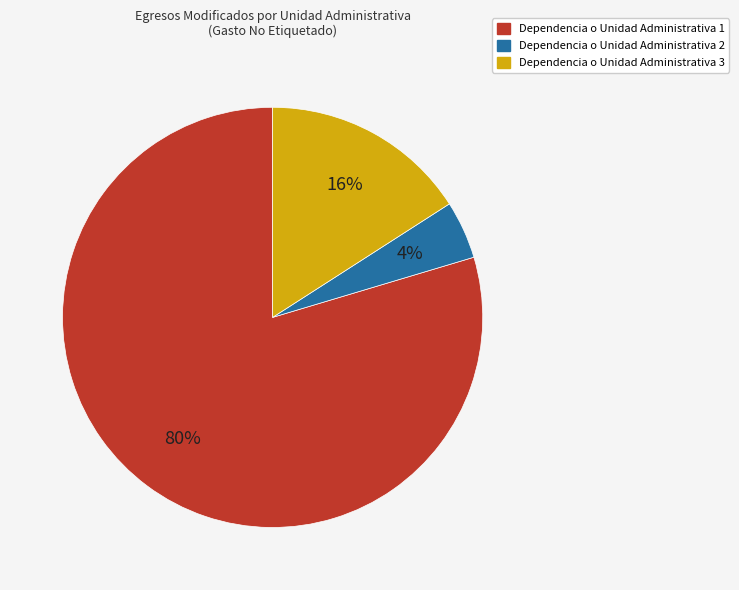

How many segments does this pie chart have?

3